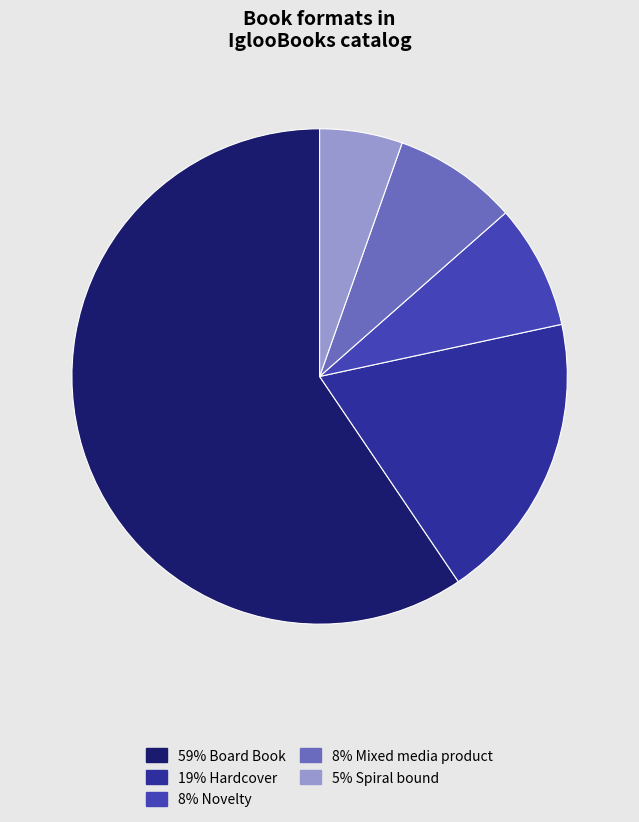

Is there any slice that represents more than half of the pie?

Yes